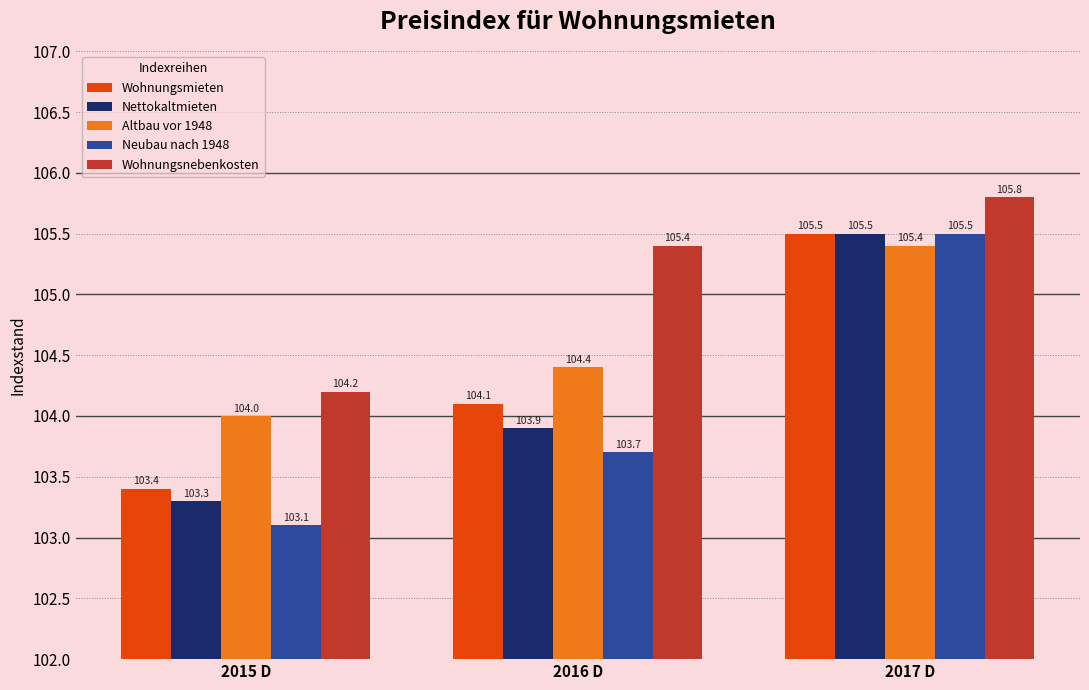

Rank the series at 2015 D from lowest to highest value.

Neubau nach 1948, Nettokaltmieten, Wohnungsmieten, Altbau vor 1948, Wohnungsnebenkosten